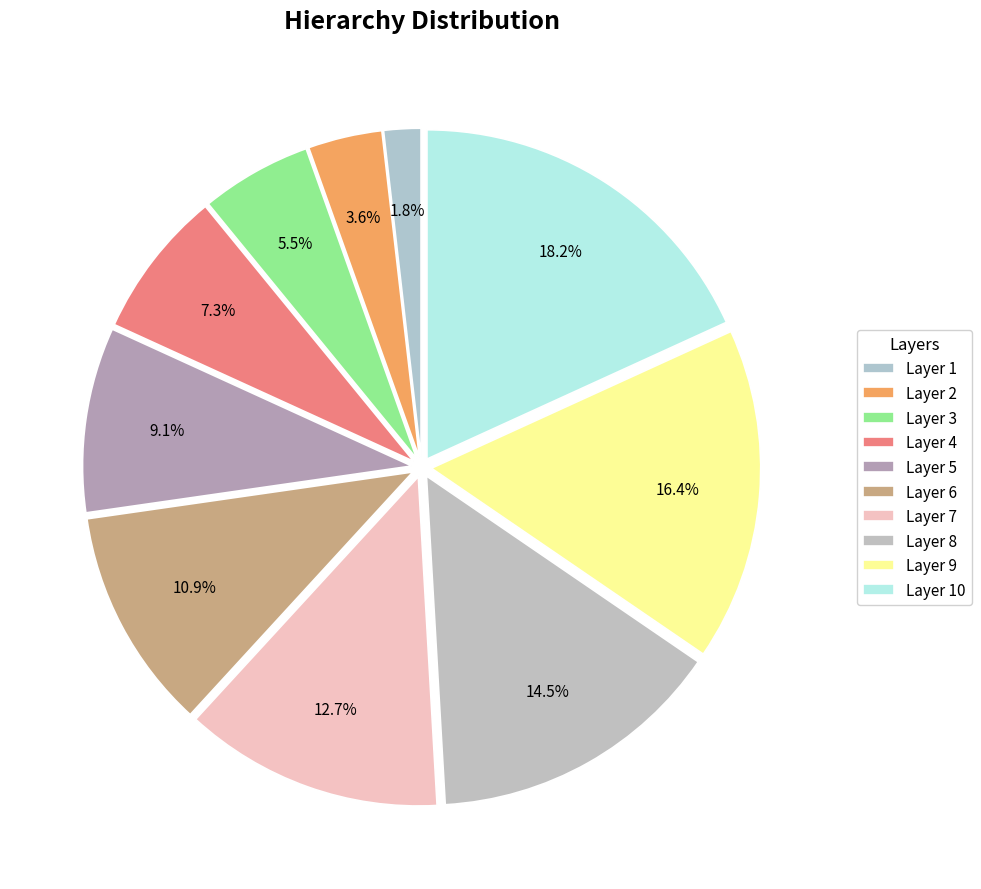

How many segments does this pie chart have?

10